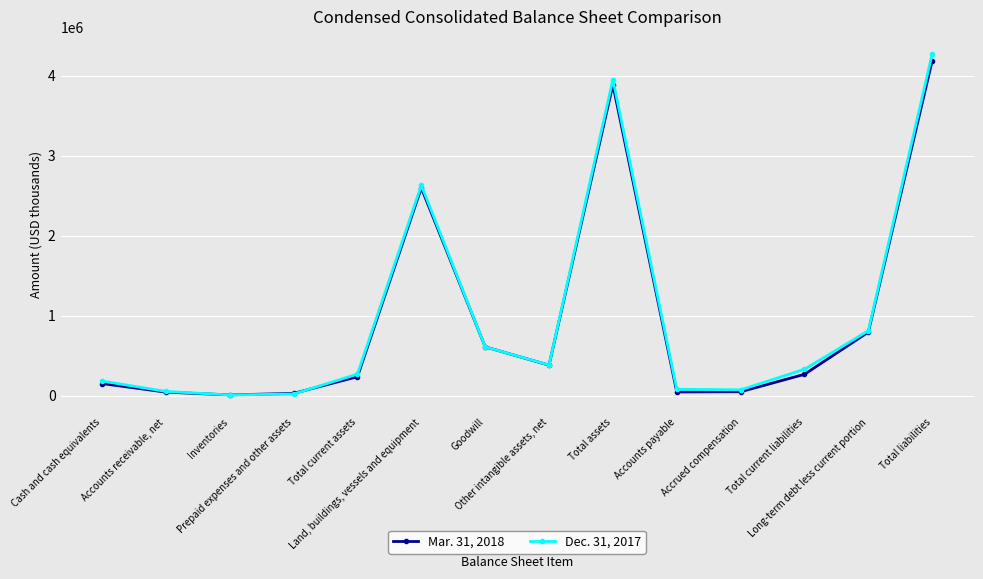

True or false: Dec. 31, 2017 has more than 0 interior local peaks.

True